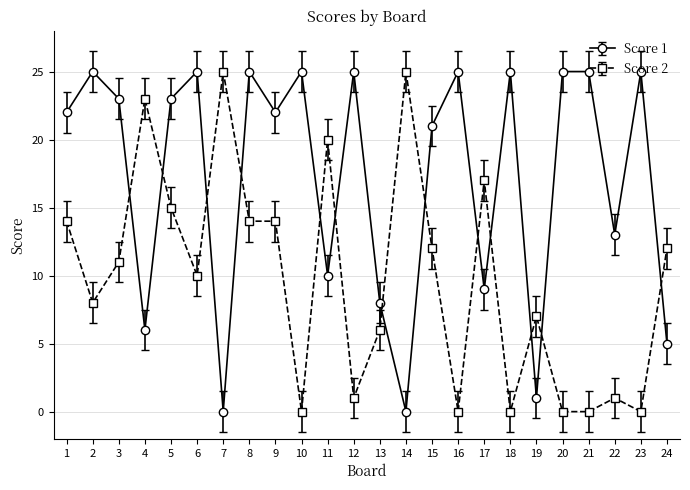

What is the spread (max minus min) of values at 12?

24